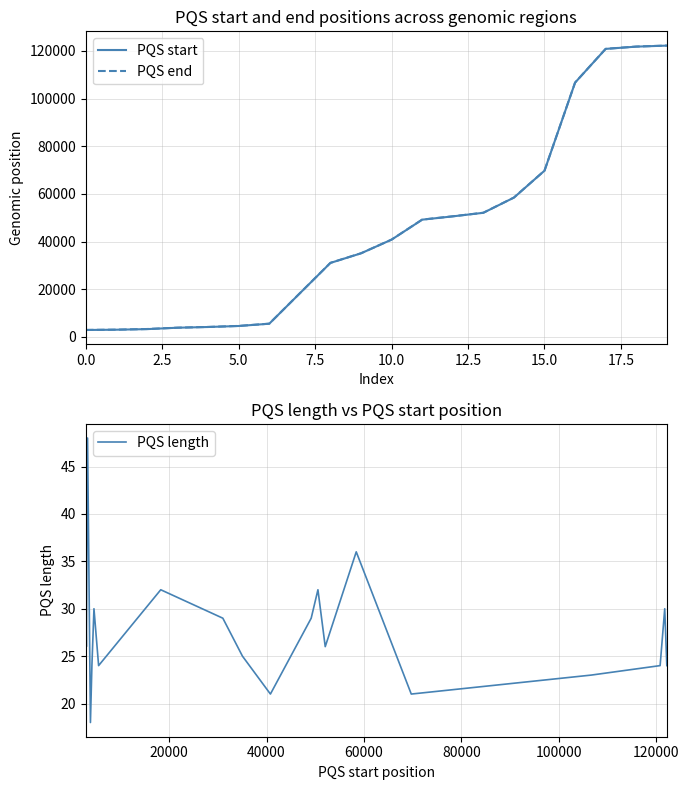

At which label is PQS start closest to 62545?

14